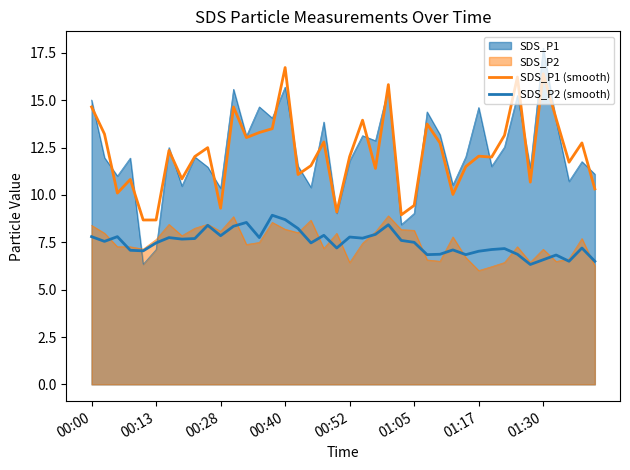

What is the sum of all SDS_P1 (smooth) values?

487.9